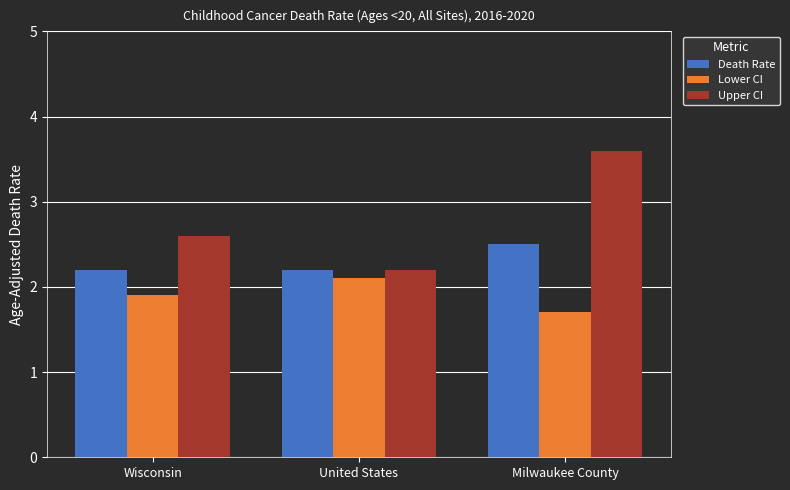

Reading left to right, extract all data points from this chart.

Death Rate: 2.2	2.2	2.5
Lower CI: 1.9	2.1	1.7
Upper CI: 2.6	2.2	3.6